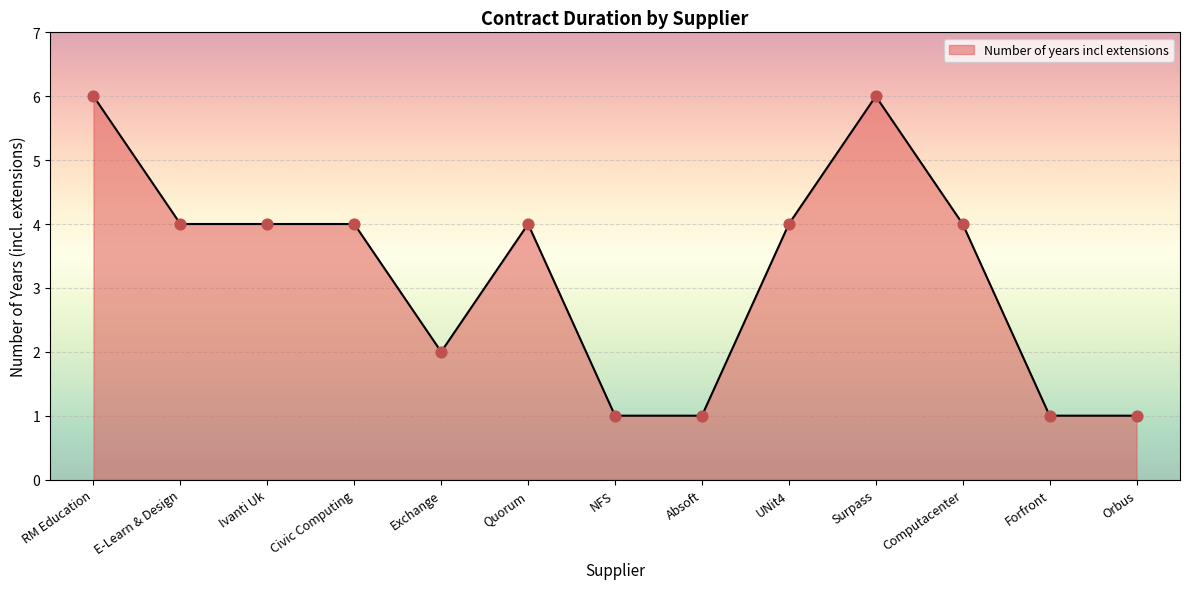

What is the change in value from RM Education to UNit4?

-2